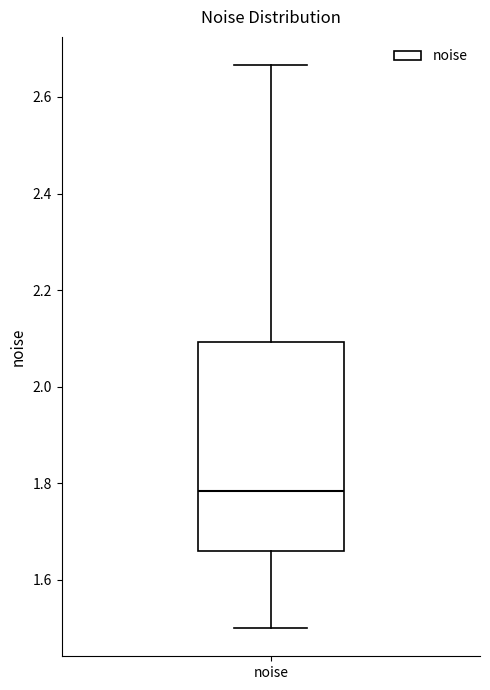

Where does the lower whisker of the box for noise end on the y-axis? The values are not printed on the chart, so give them approximately, as read against the axis.

1.50